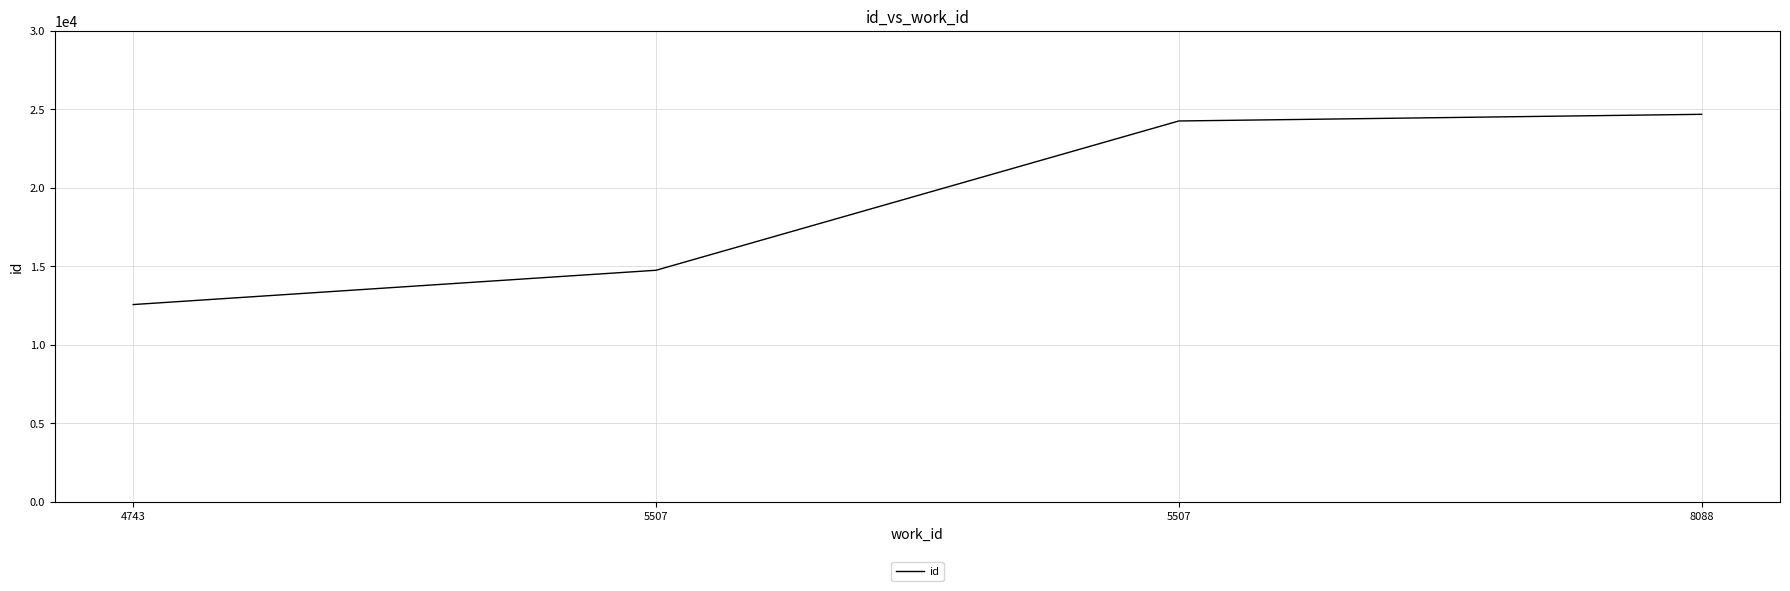

How many values are below 24250?

2